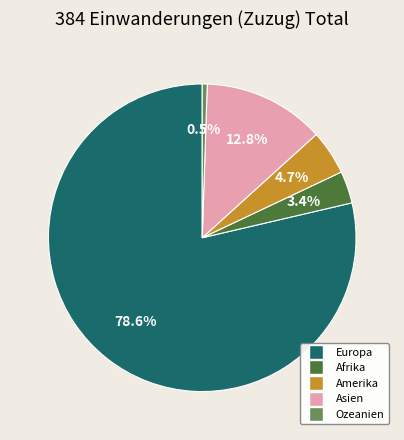

Which category has the smallest portion of the pie?

Ozeanien